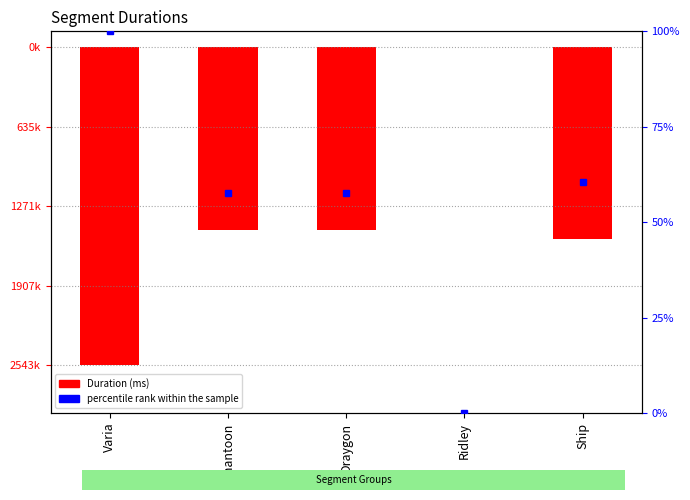

The value at Draygon is -1463186. True or false?

True